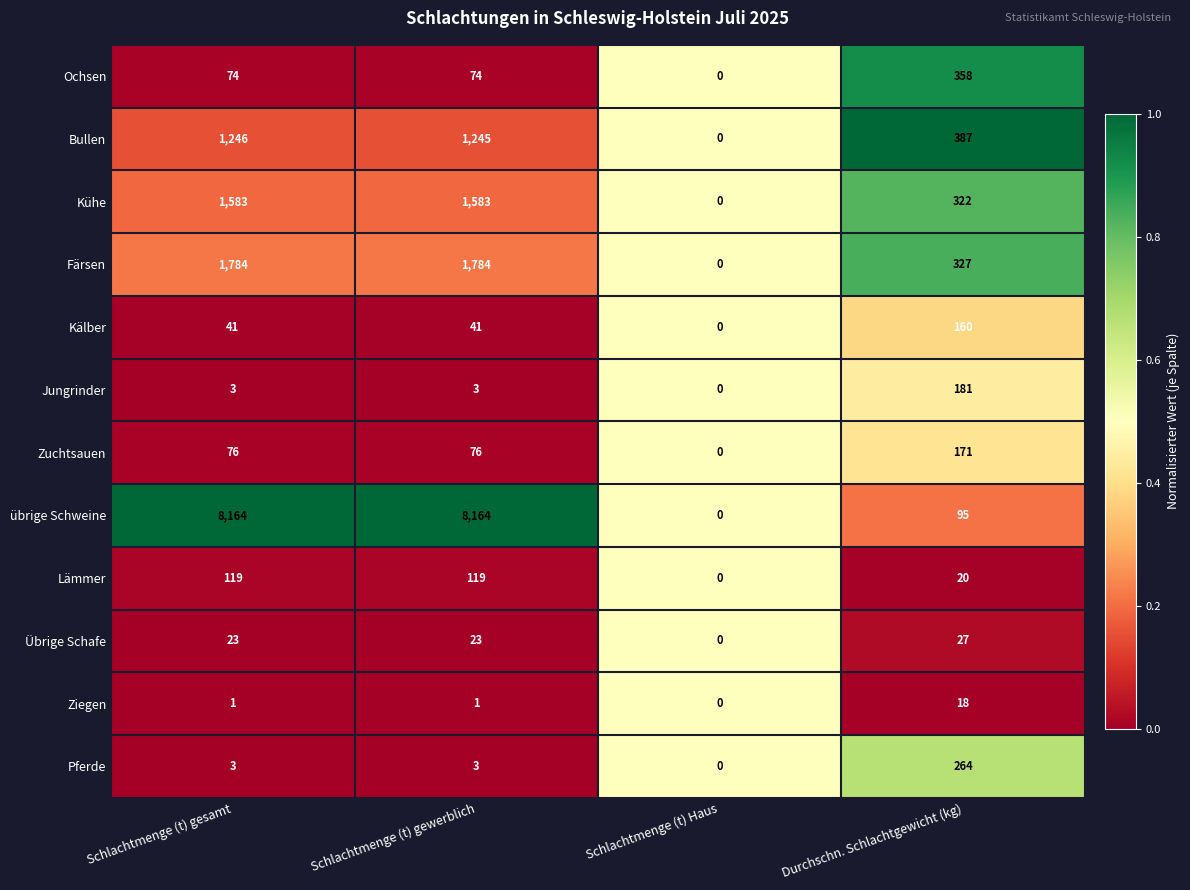

What is the total value across all series at Schlachtmenge (t) gewerblich?

13116